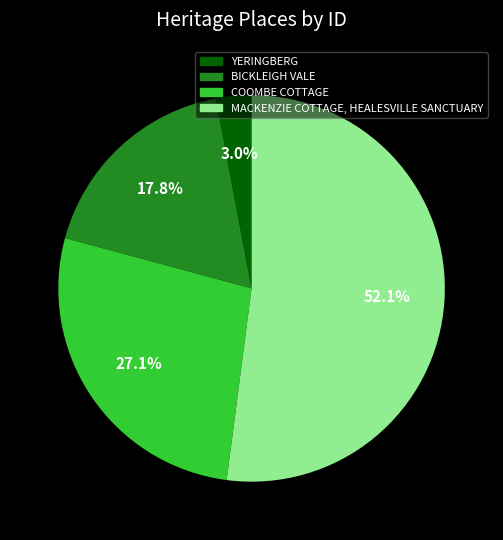

What is the ratio of the value at BICKLEIGH VALE to the value at MACKENZIE COTTAGE, HEALESVILLE SANCTUARY?

0.3